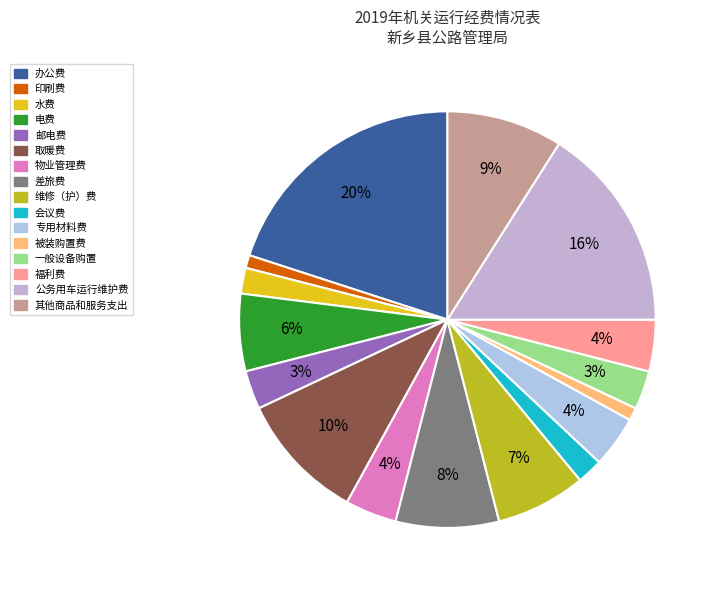

Which category has the biggest portion of the pie?

办公费